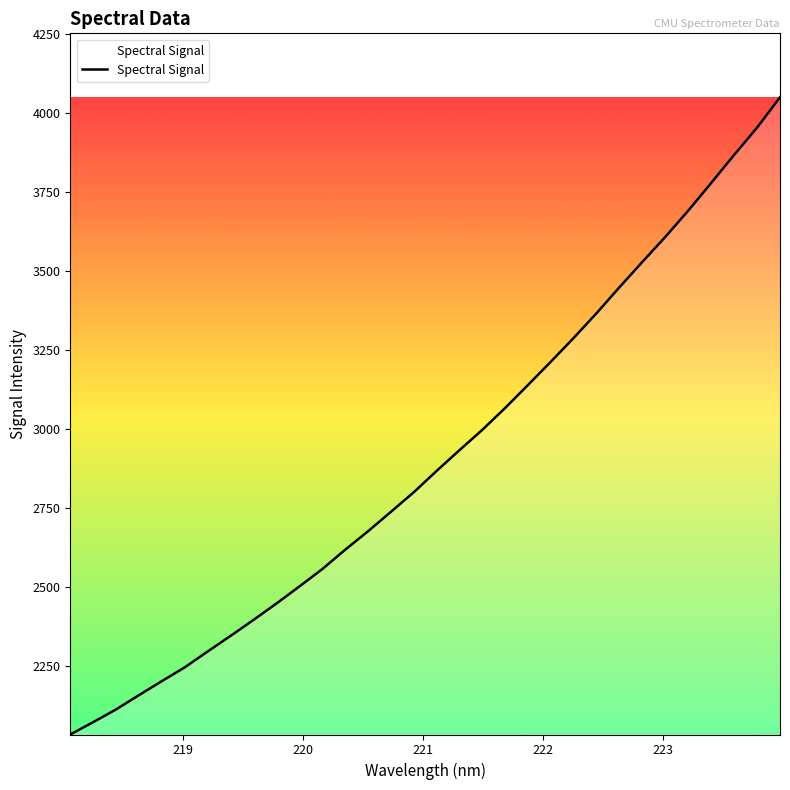

What is the maximum value shown in the chart?

4049.9